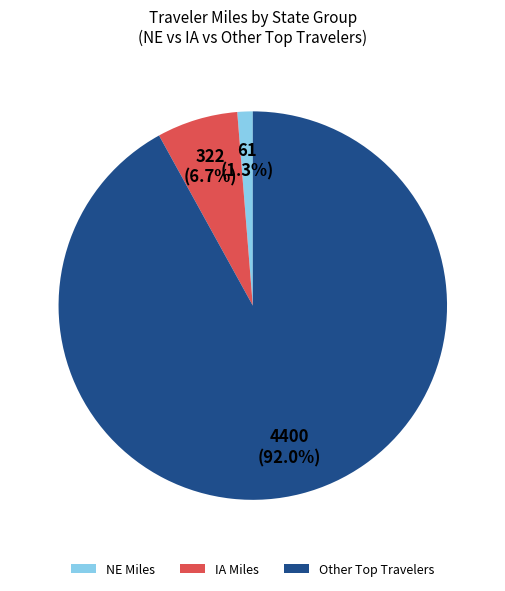

Is there a majority slice in this chart?

Yes